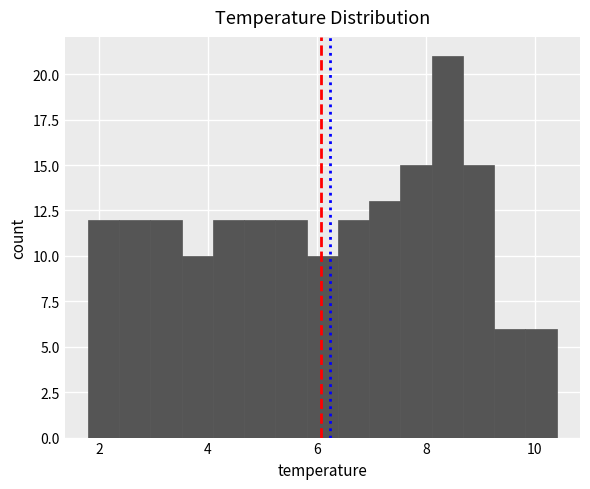

Read against the x-axis, roughly where is the centre of the tallest bar?

8.4